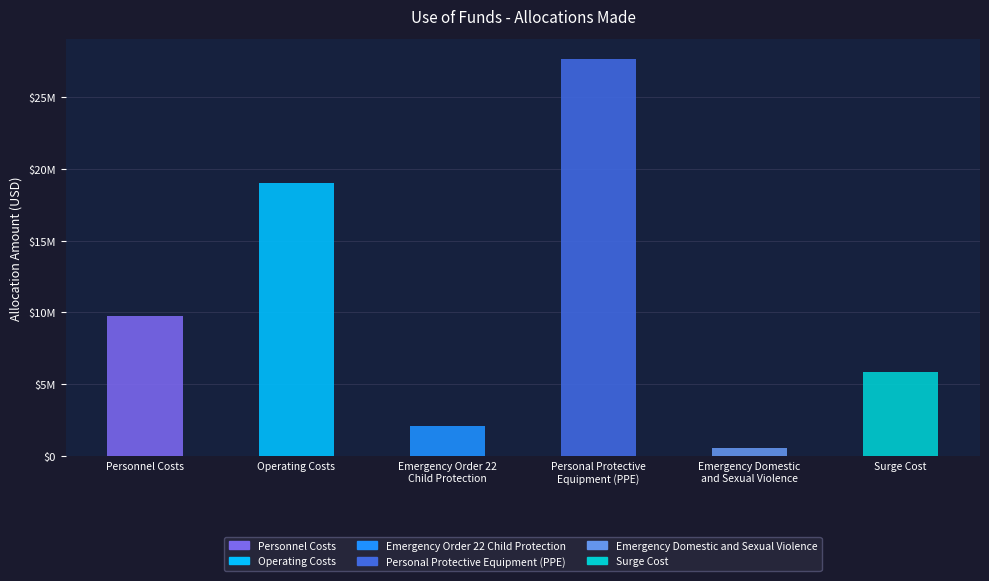

The chart shows a value of 2127000 at Emergency Order 22
Child Protection. True or false?

True